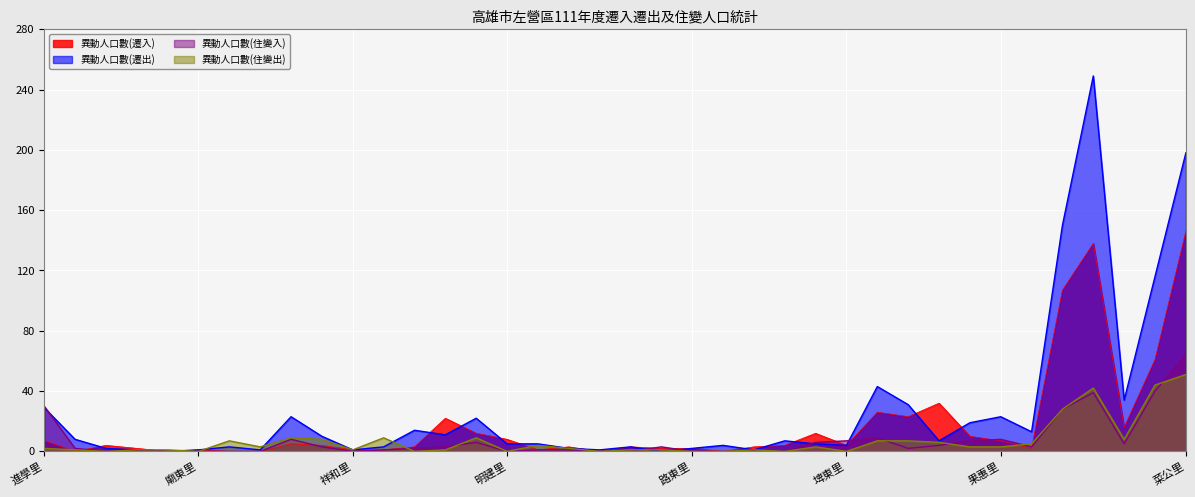

What is the sum of the 異動人口數(遷出) values at 進學里 and 明建里?

34